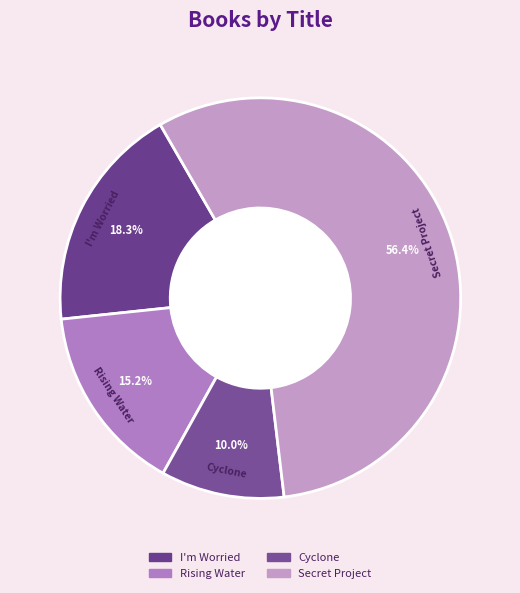

What percentage is the Rising Water slice, to the nearest percent?

15%